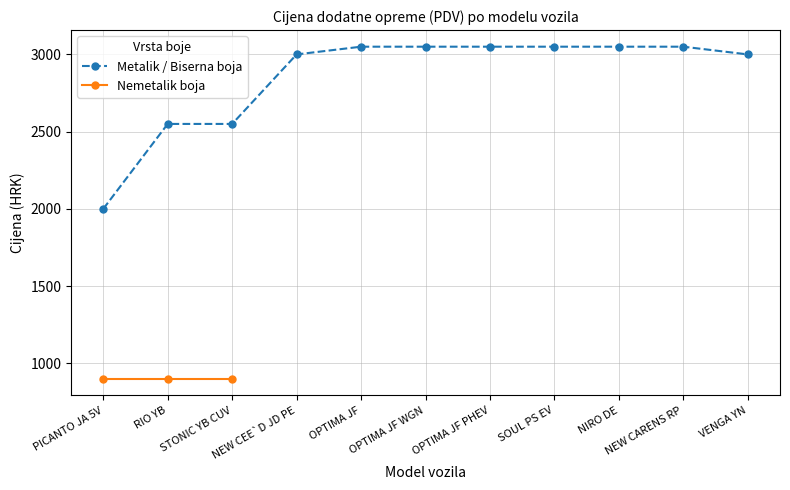

What is the sum of all Metalik / Biserna boja values?

31400